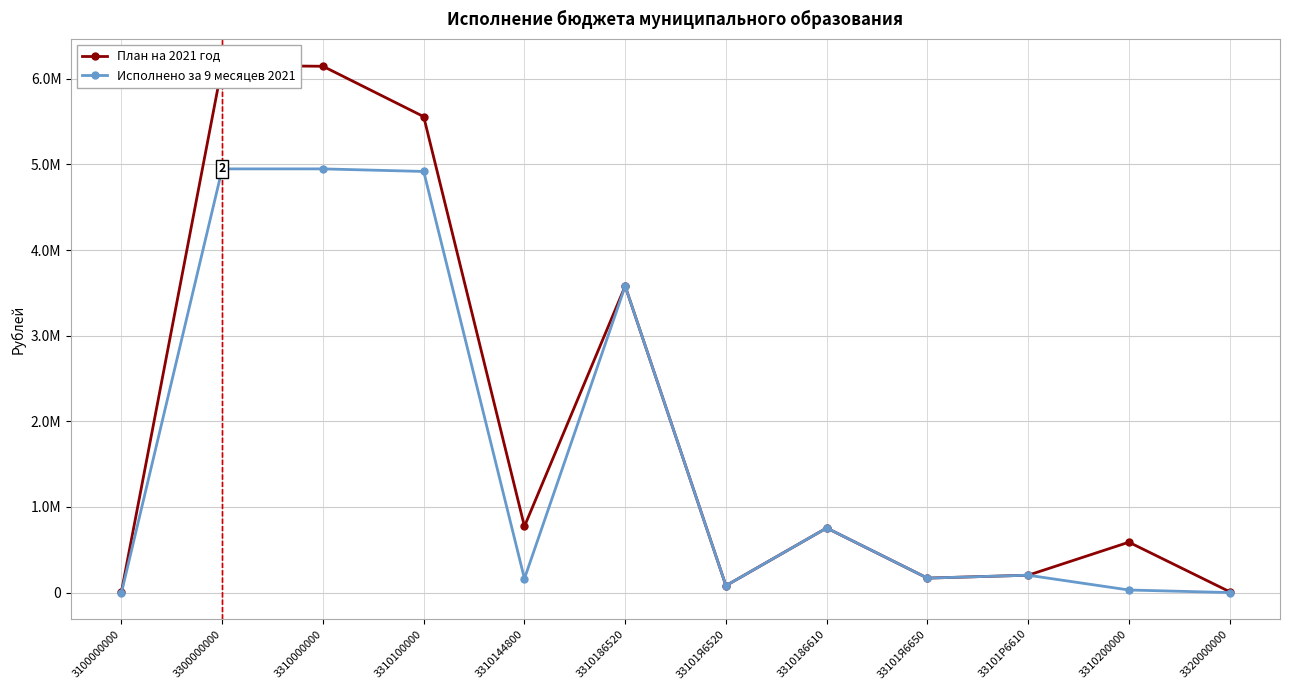

What are all the series names shown in the legend?

План на 2021 год, Исполнено за 9 месяцев 2021